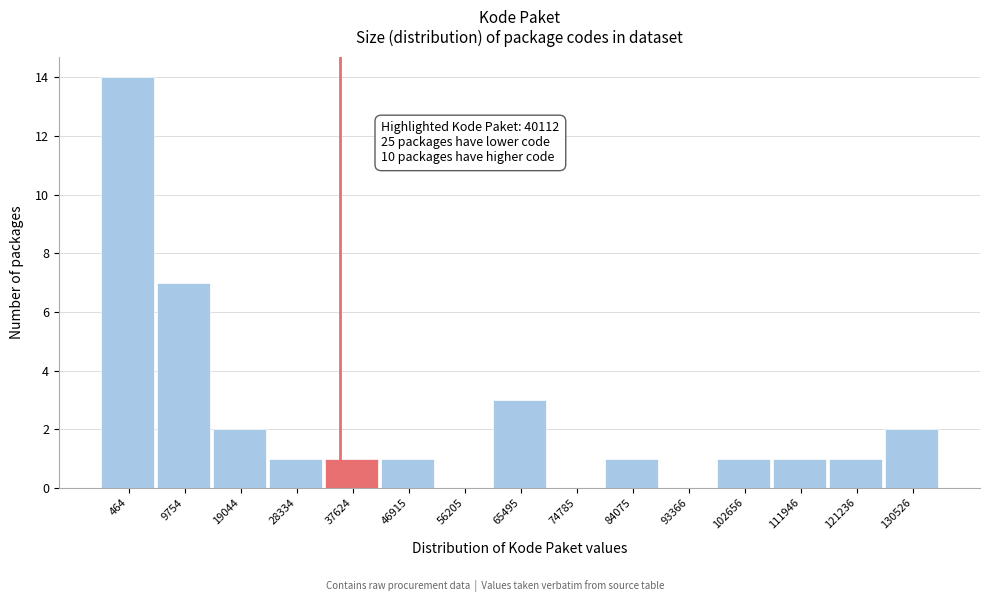

Reading left to right, transcribe all the data shown in this chart.

464=14	9754=7	19044=2	28334=1	37624=1	46915=1	56205=0	65495=3	74785=0	84075=1	93366=0	102656=1	111946=1	121236=1	130526=2